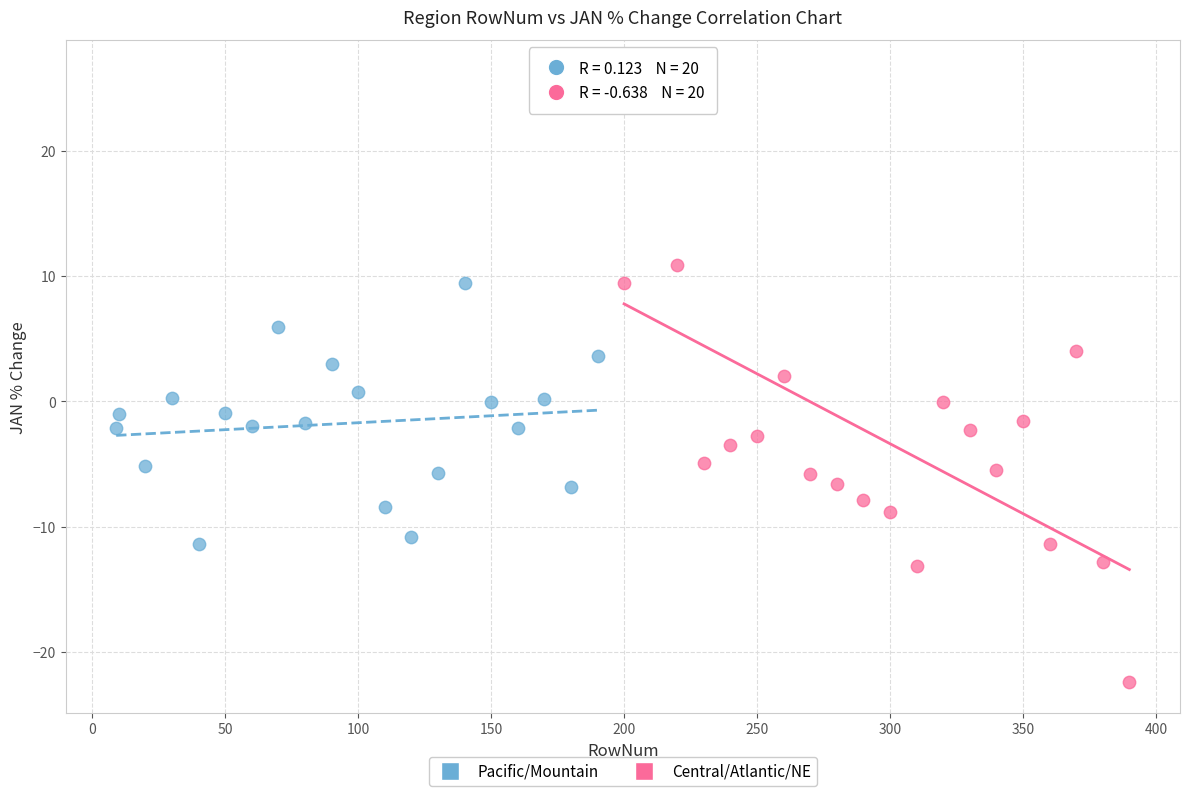

Which series contains the highest Y value?

Central/Atlantic/NE